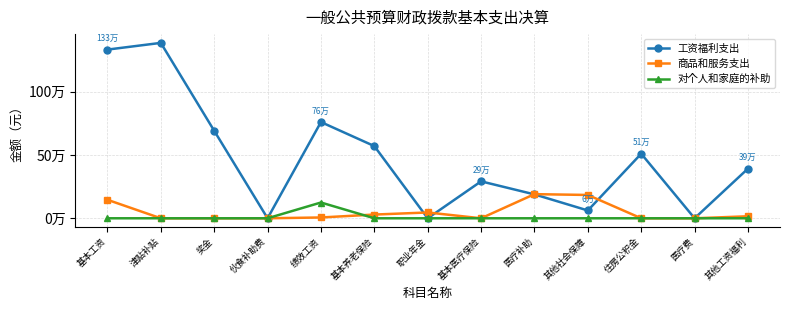

What is the average value of the 商品和服务支出 series?

47630.2